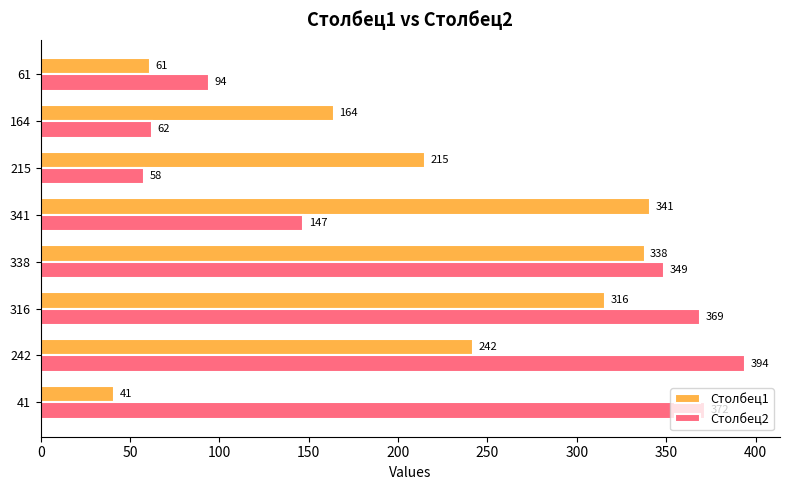

Is the value of Столбец2 at 61 greater than the value of Столбец1 at 242?

No